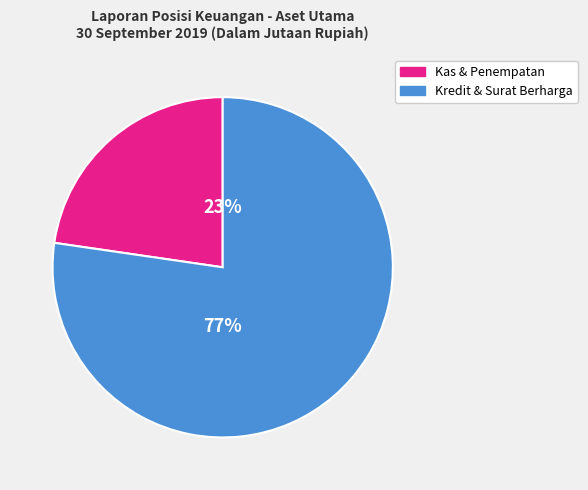

Does any single category account for the majority?

Yes